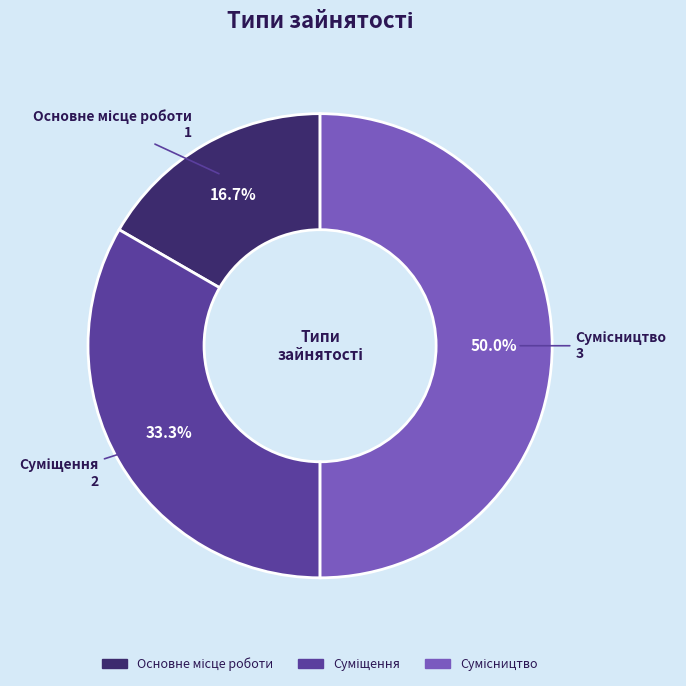

What percentage is the Суміщення slice, to the nearest percent?

33%